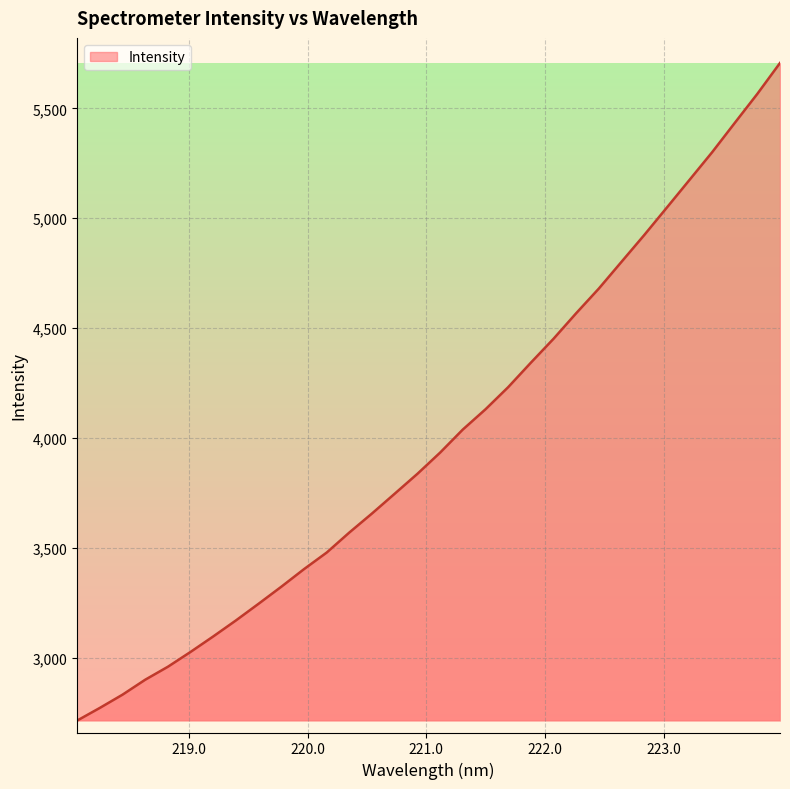

What is the maximum value shown in the chart?

5706.1